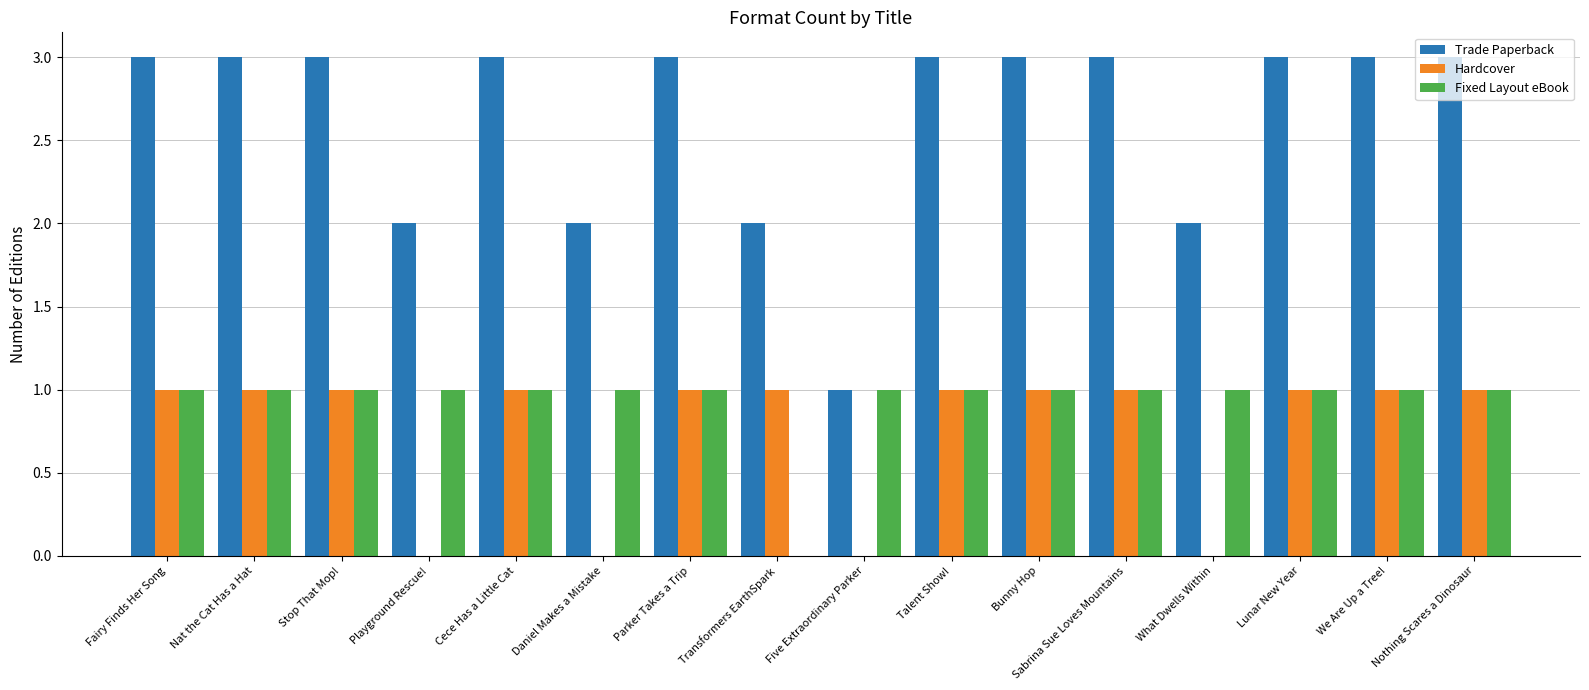

How many distinct data groups are displayed?

3